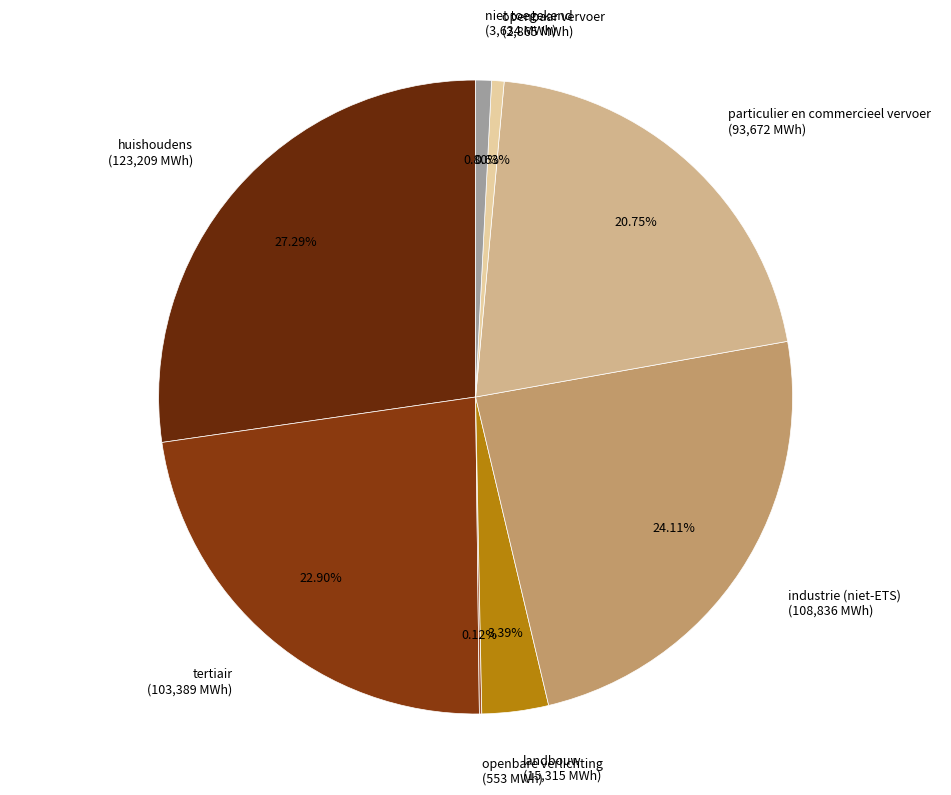

Is it true that openbaar vervoer is 1% of the pie?

True